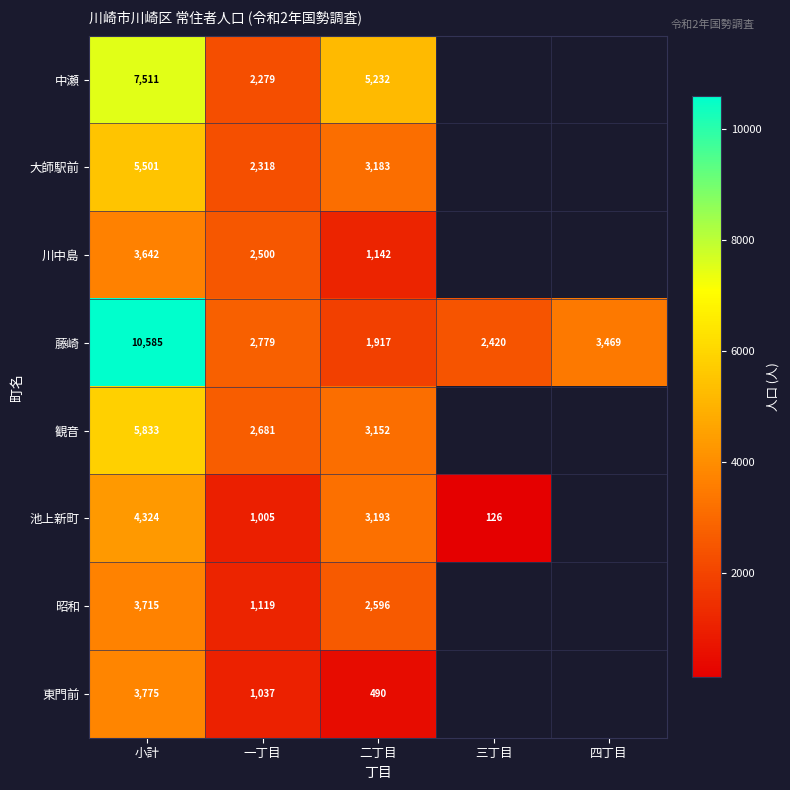

At 二丁目, list the series in order from largest to smallest.

中瀬, 池上新町, 大師駅前, 観音, 昭和, 藤崎, 川中島, 東門前